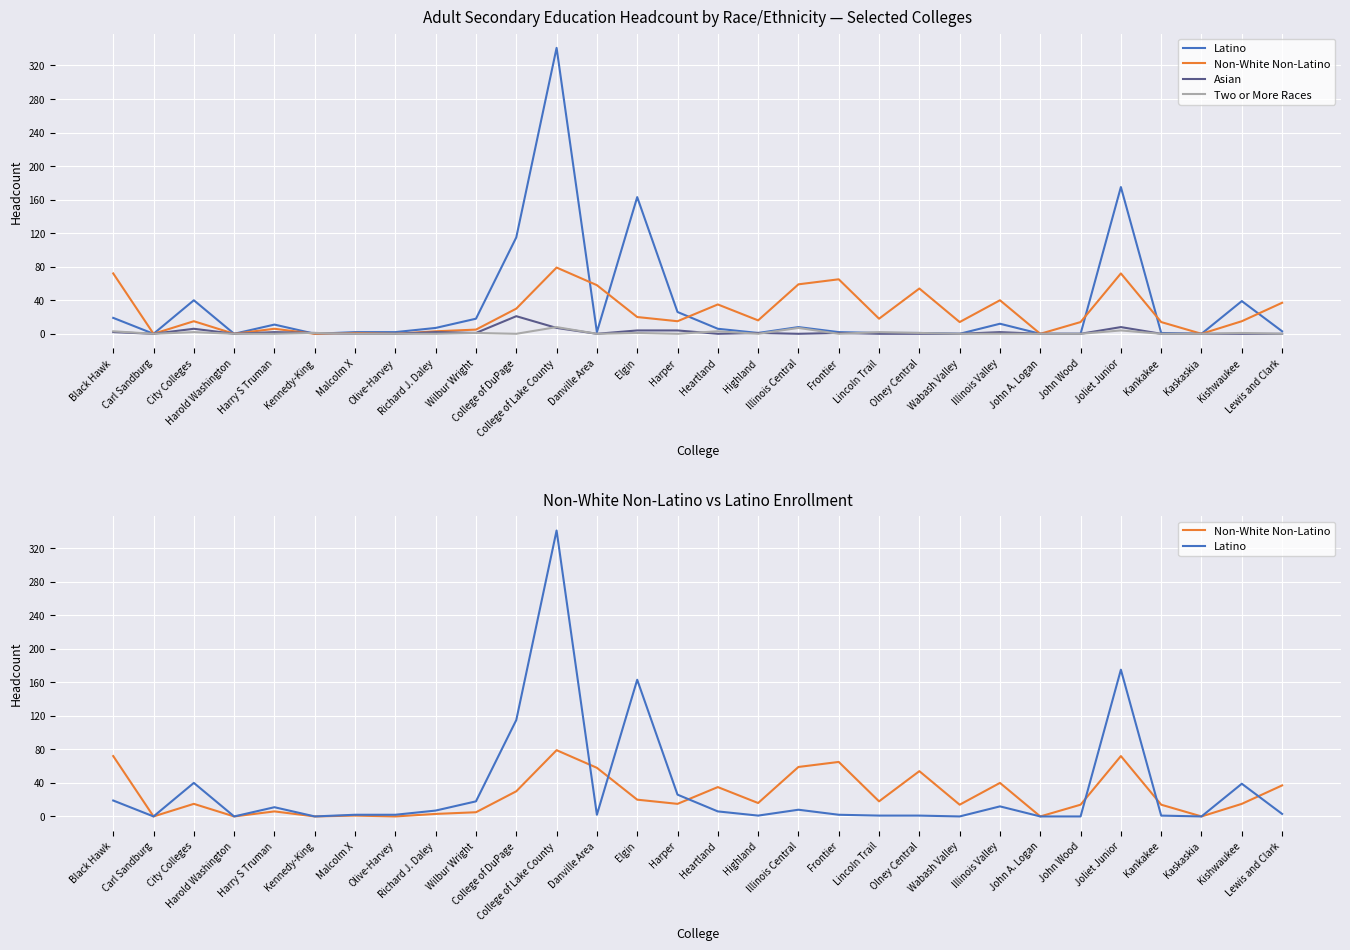

In Asian, how many points are higher than both neighbors (excluding endpoints)?

8